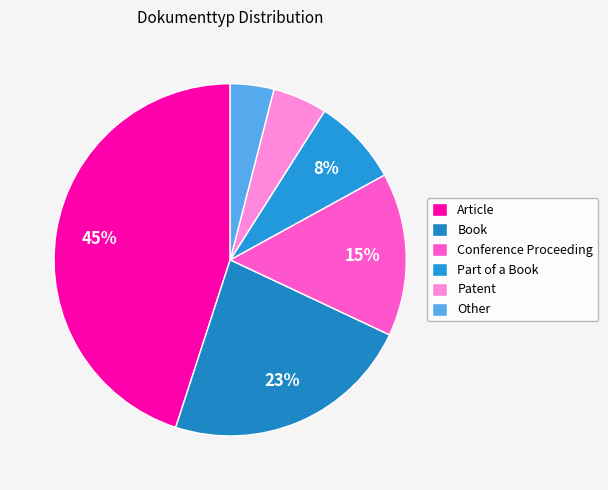

What is the smallest slice in the pie chart?

Other